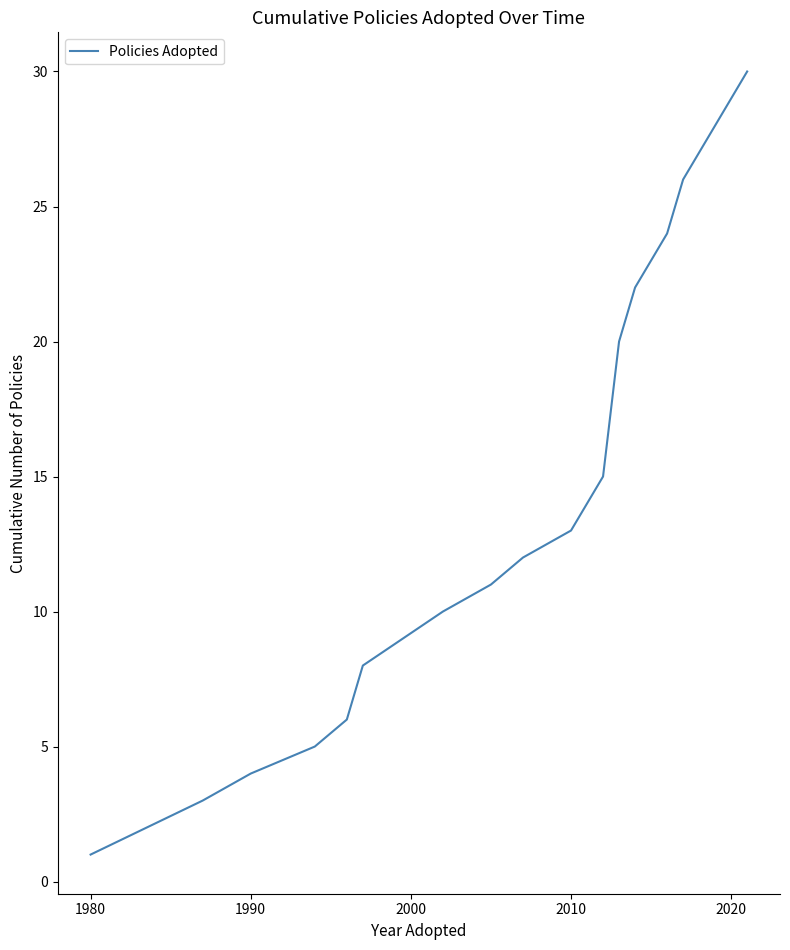

Does the chart display data point markers on the line(s)?

No